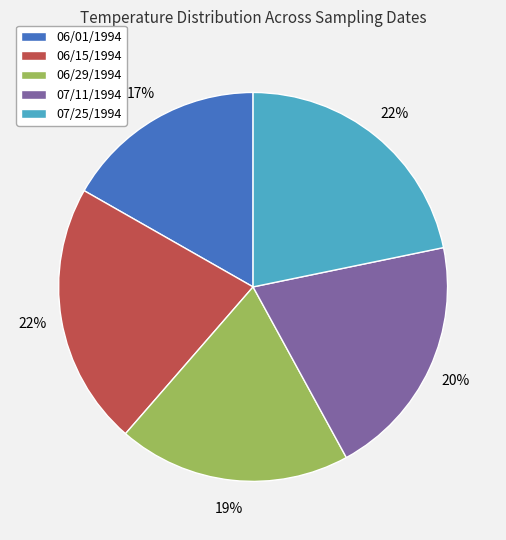

Which category has the smallest portion of the pie?

06/01/1994